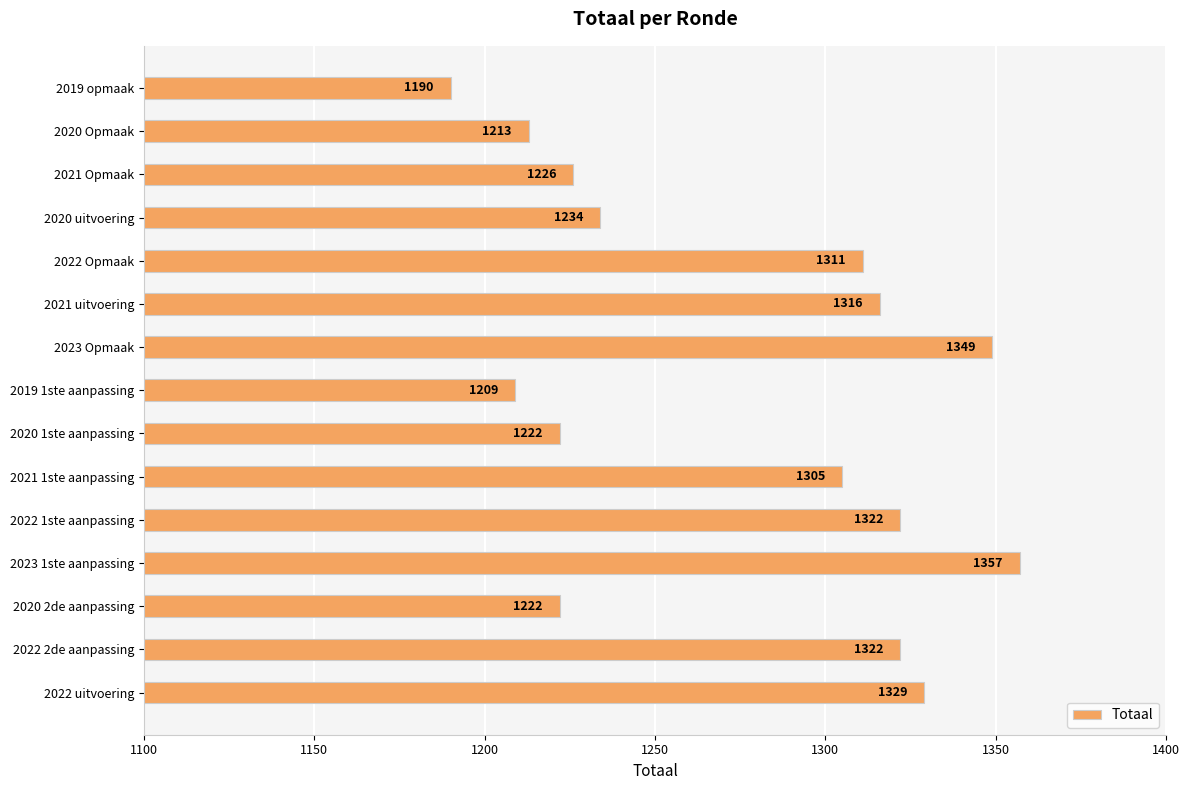

What is the minimum value shown in the chart?

1190